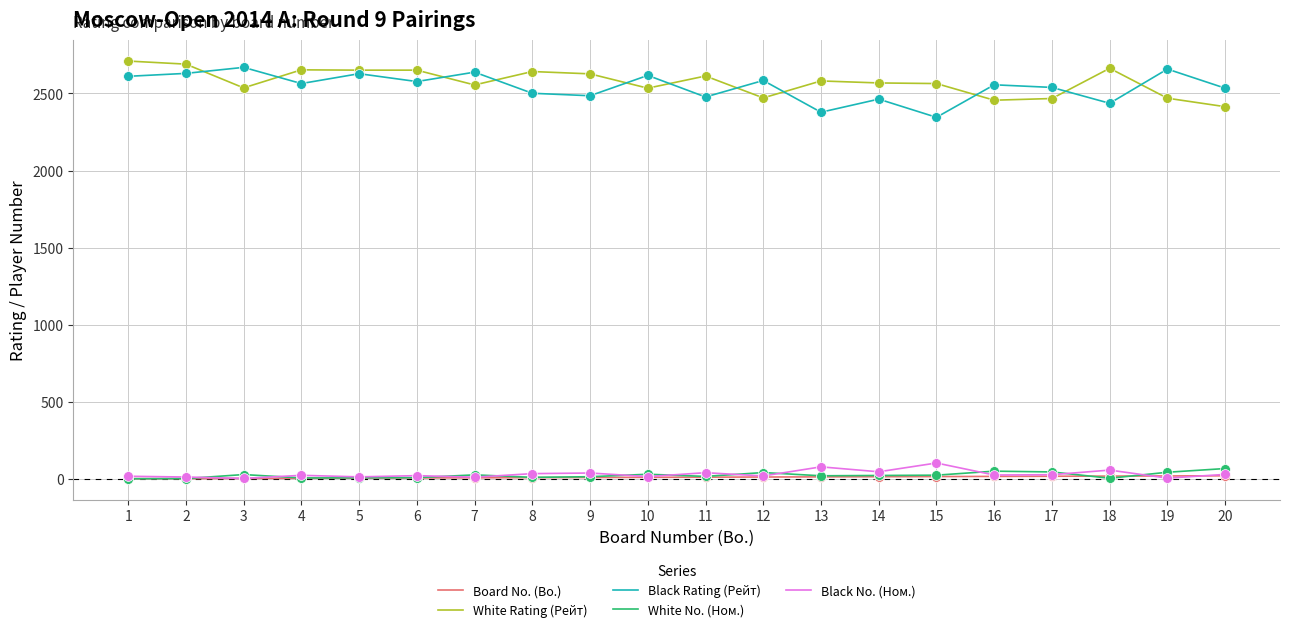

What are all the series names shown in the legend?

Board No. (Bo.), White Rating (Рейт), Black Rating (Рейт), White No. (Ном.), Black No. (Ном.)